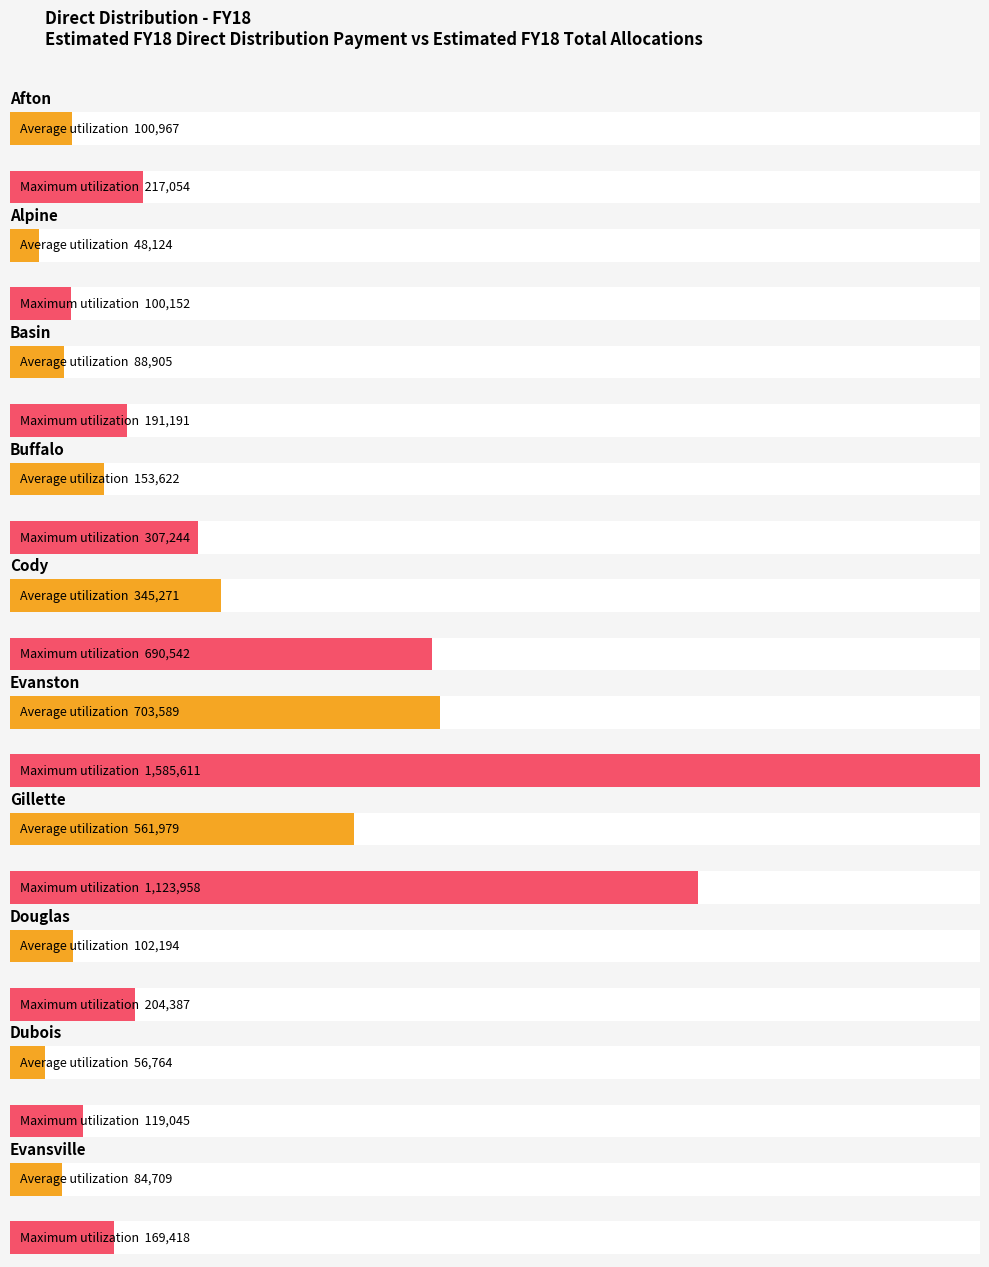

How many distinct data groups are displayed?

2